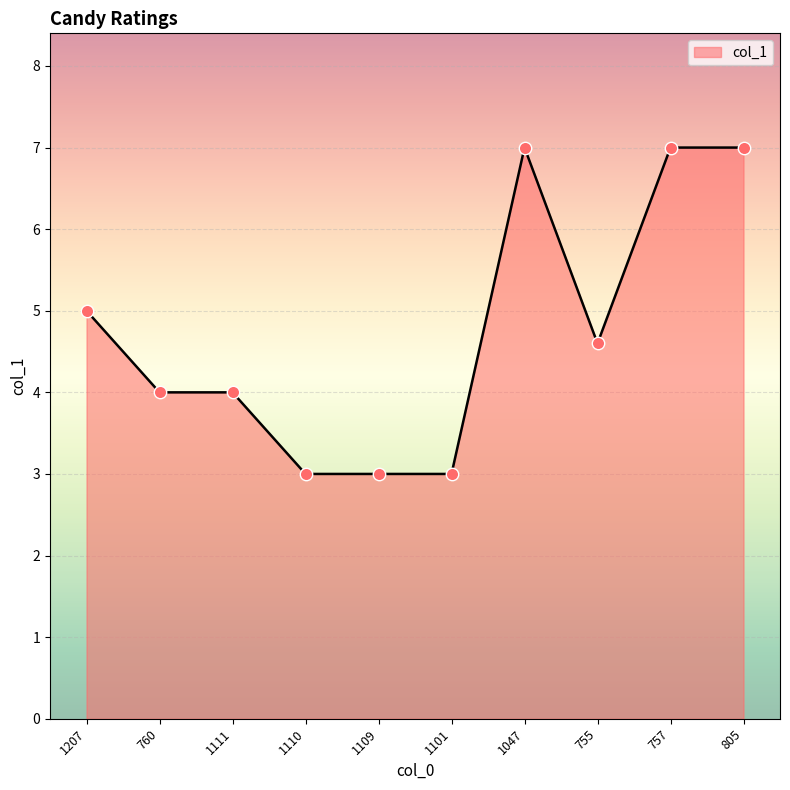

Approximately how many times larger is the value at 805 compared to 1101?

2.3